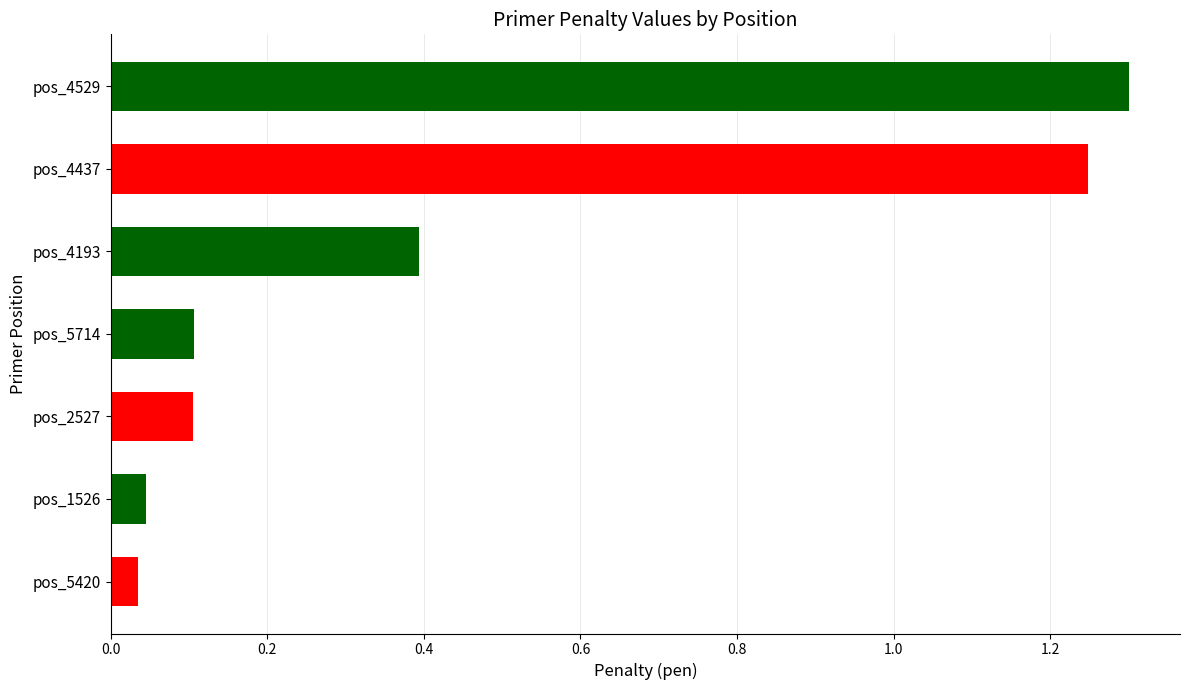

What is the average value?

0.5